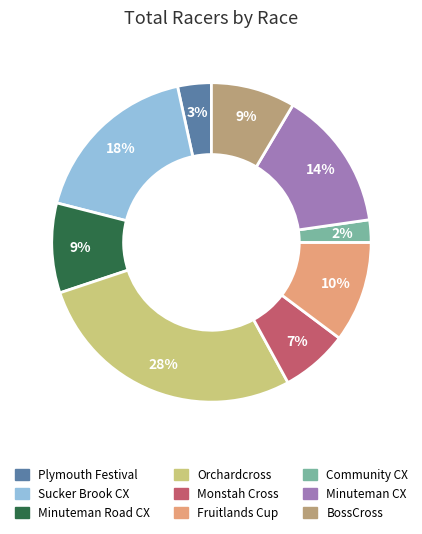

Do Fruitlands Cup and Minuteman Road CX together represent more than half of the pie?

No